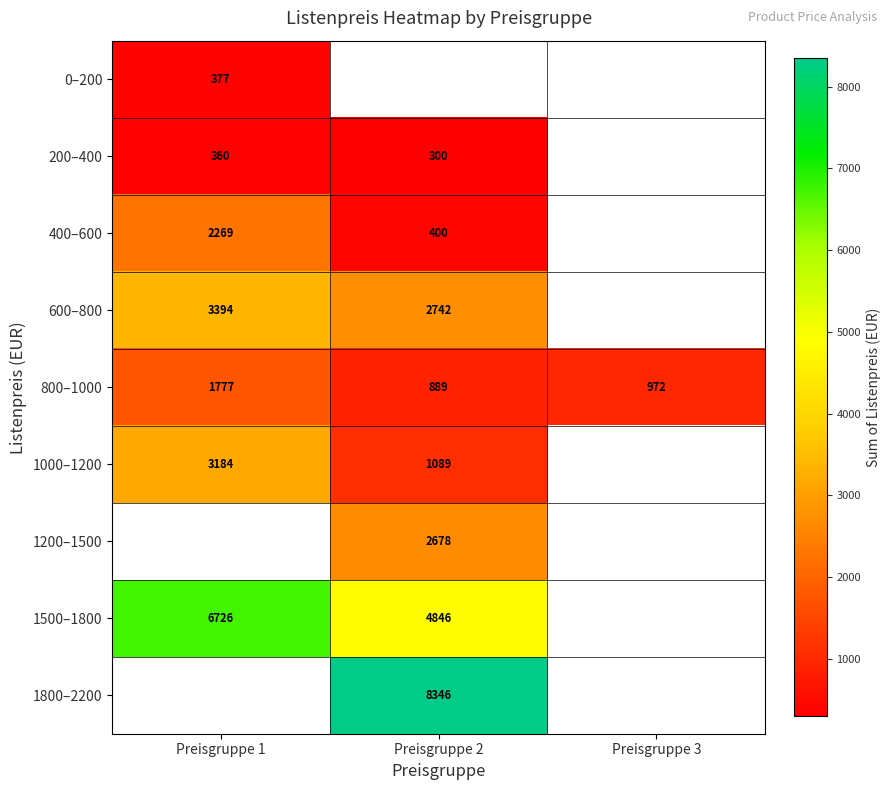

At how many categories does at least one series exceed 3729?

2